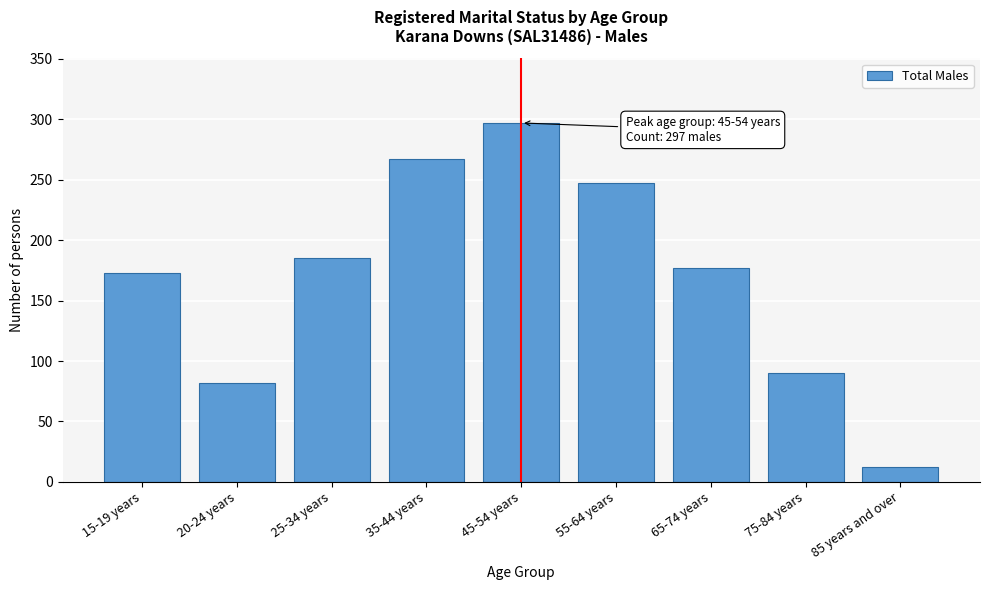

Reading right to left, what are all the values shown in this chart?

85 years and over=12	75-84 years=90	65-74 years=177	55-64 years=247	45-54 years=297	35-44 years=267	25-34 years=185	20-24 years=82	15-19 years=173